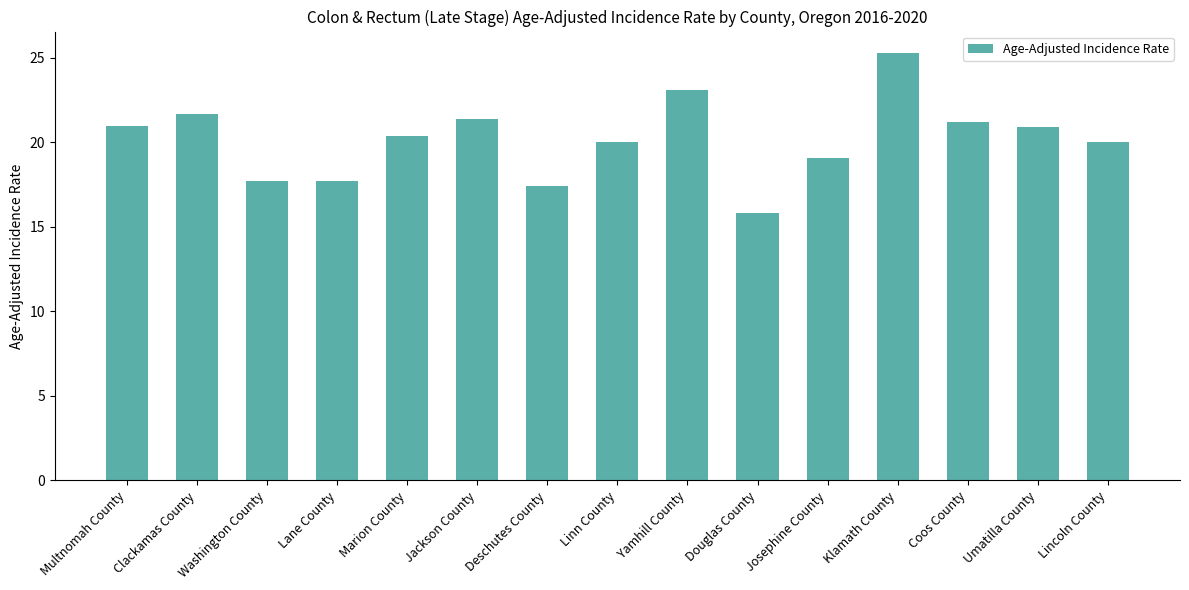

At which category does the chart reach its minimum across all series?

Douglas County